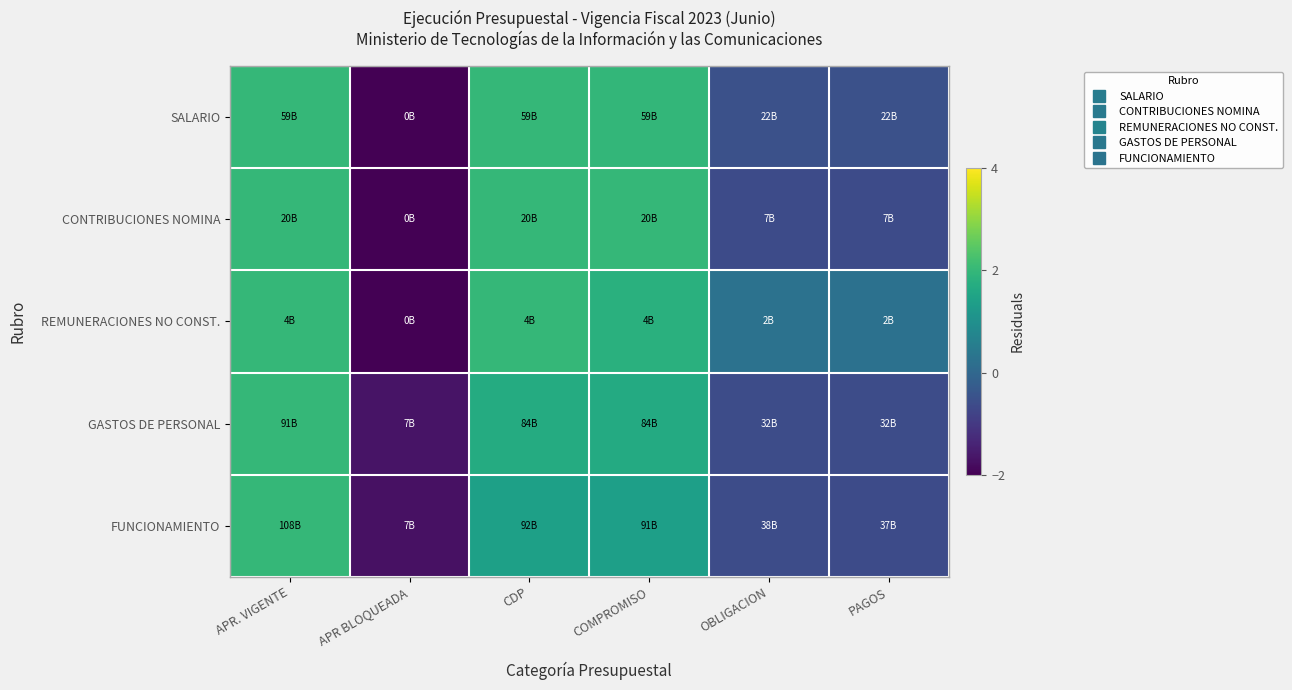

Count the number of categories in the chart.

6